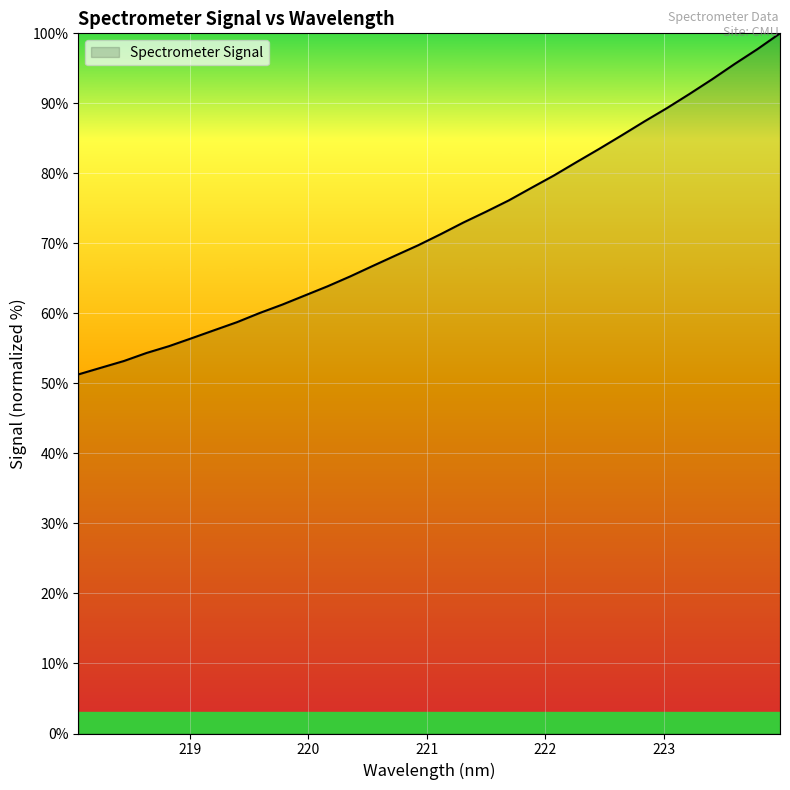

What is the smallest value displayed?

51.3